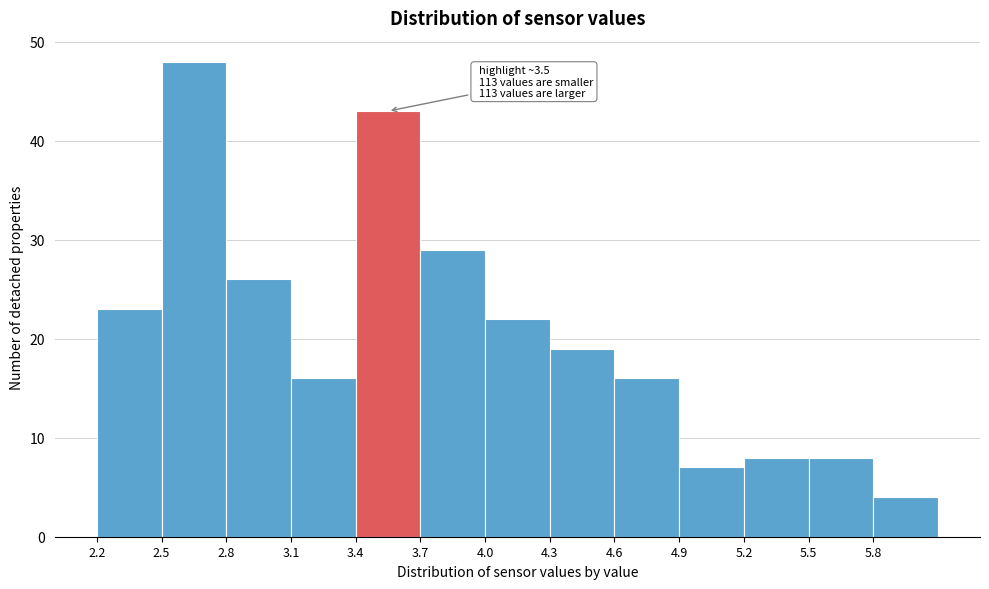

Which range on the x-axis has the tallest bar?

2.5 to 2.8